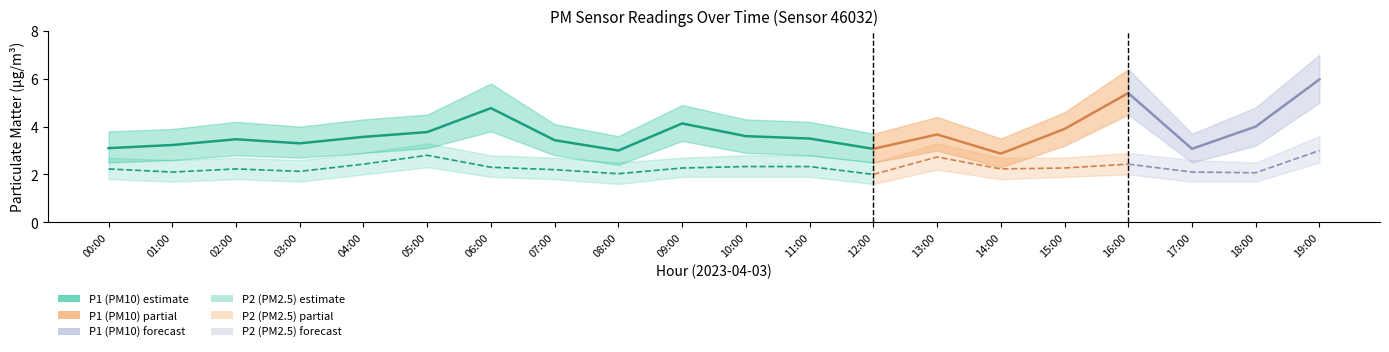

True or false: P1 and P2_lo cross at least once.

False